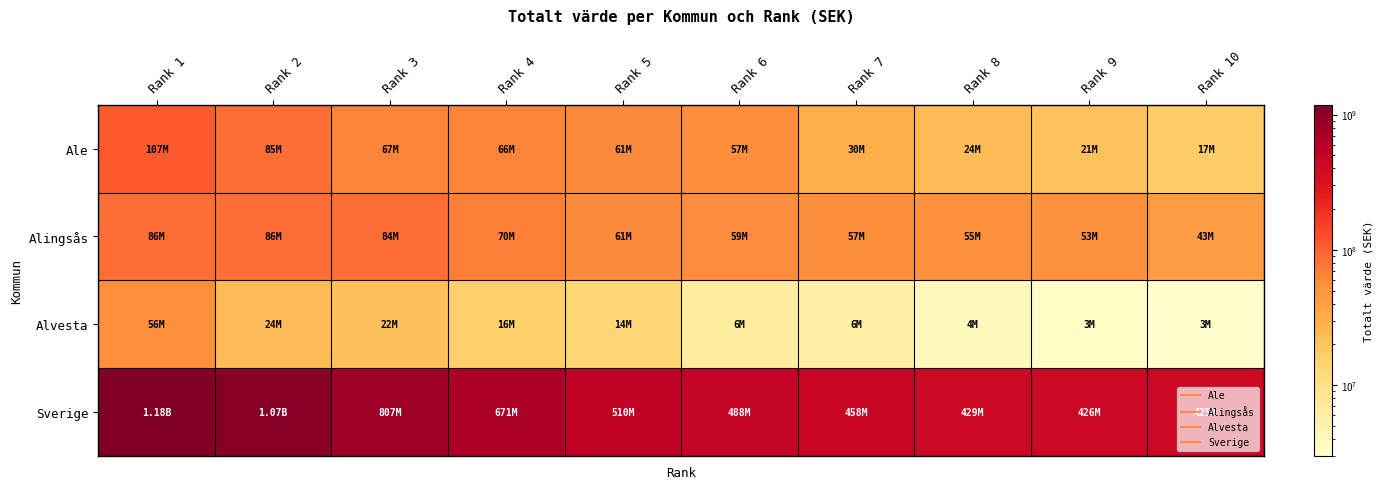

At how many categories does at least one series exceed 633973236?

4